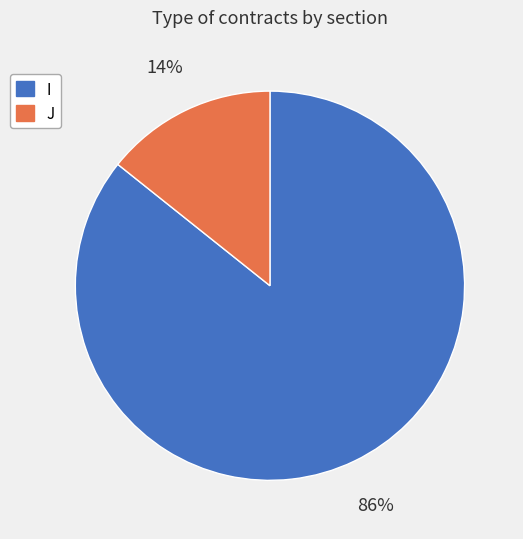

Is it true that I is 93% of the pie?

False